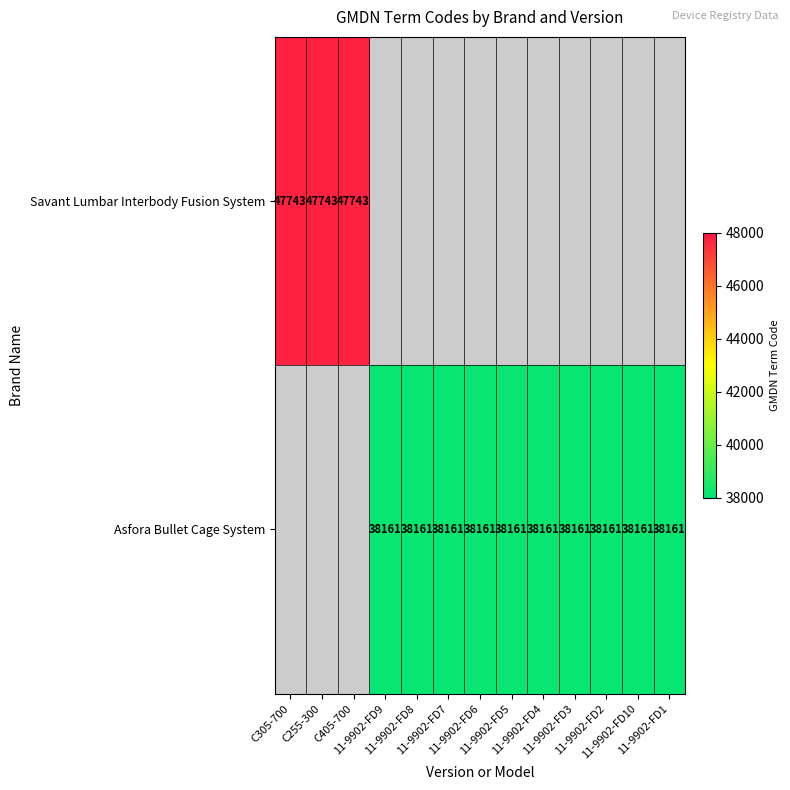

List the labels in order of Asfora Bullet Cage System value, smallest first.

C305-700, C255-300, C405-700, 11-9902-FD9, 11-9902-FD8, 11-9902-FD7, 11-9902-FD6, 11-9902-FD5, 11-9902-FD4, 11-9902-FD3, 11-9902-FD2, 11-9902-FD10, 11-9902-FD1